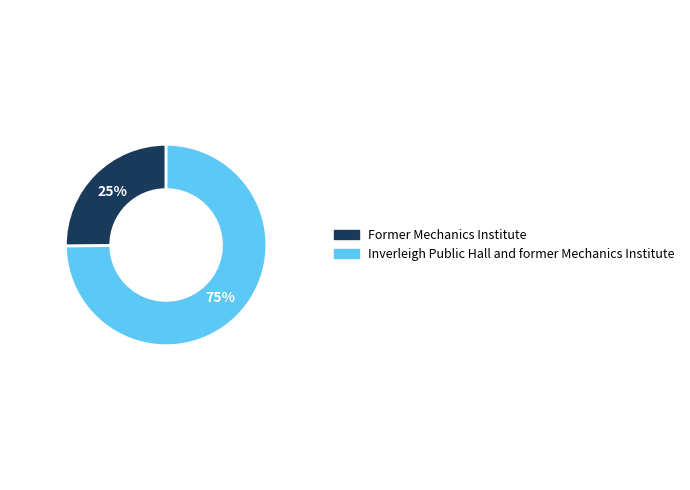

How many slices are in this pie chart?

2